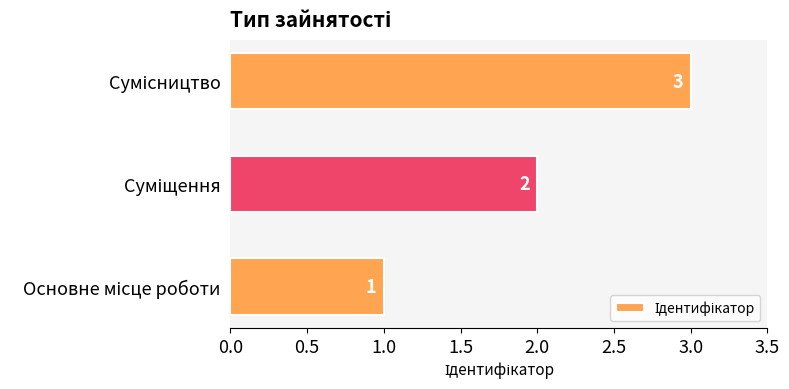

Count the values in the range 1 to 3.

3